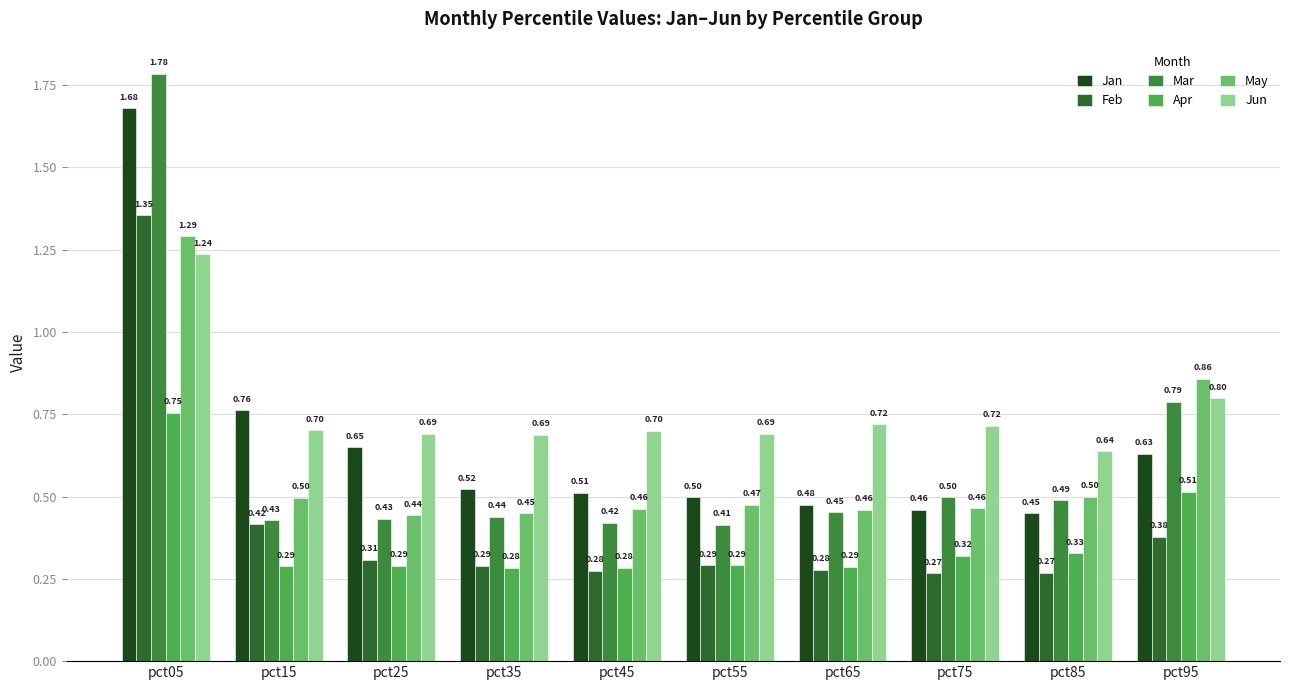

Is it true that Apr equals 1.1 at pct05?

False